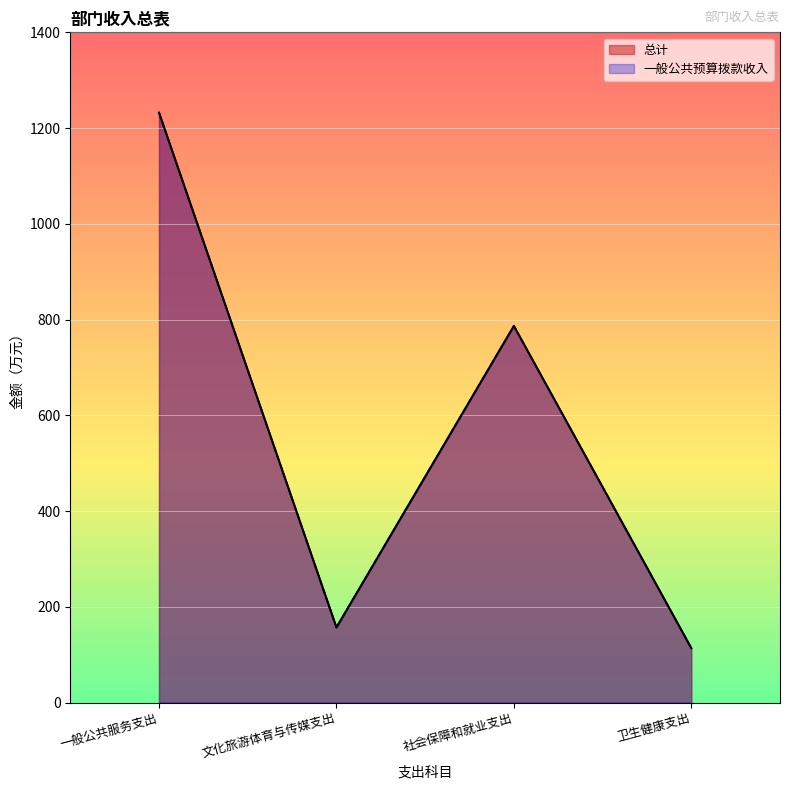

Is it true that 总计 equals 483.5 at 一般公共服务支出?

False